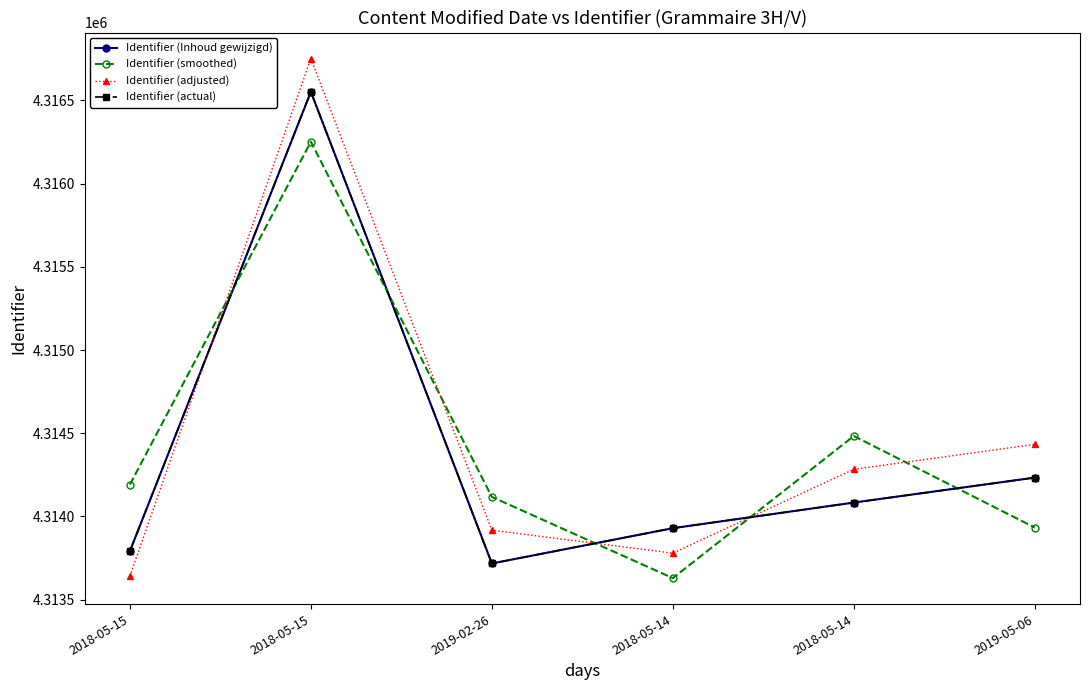

At which category does Identifier (actual) reach its first local valley?

2019-02-26